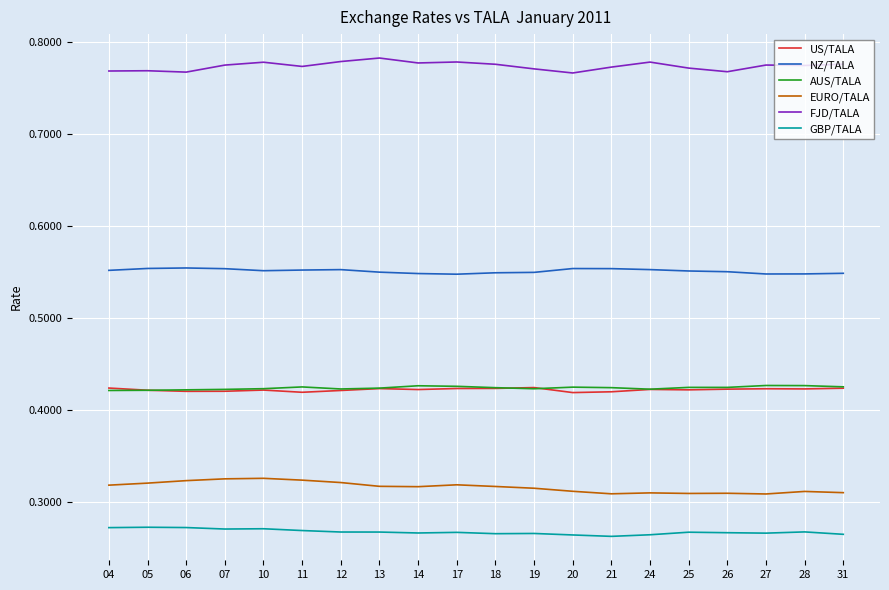

Which series has the largest total across all categories?

FJD/TALA